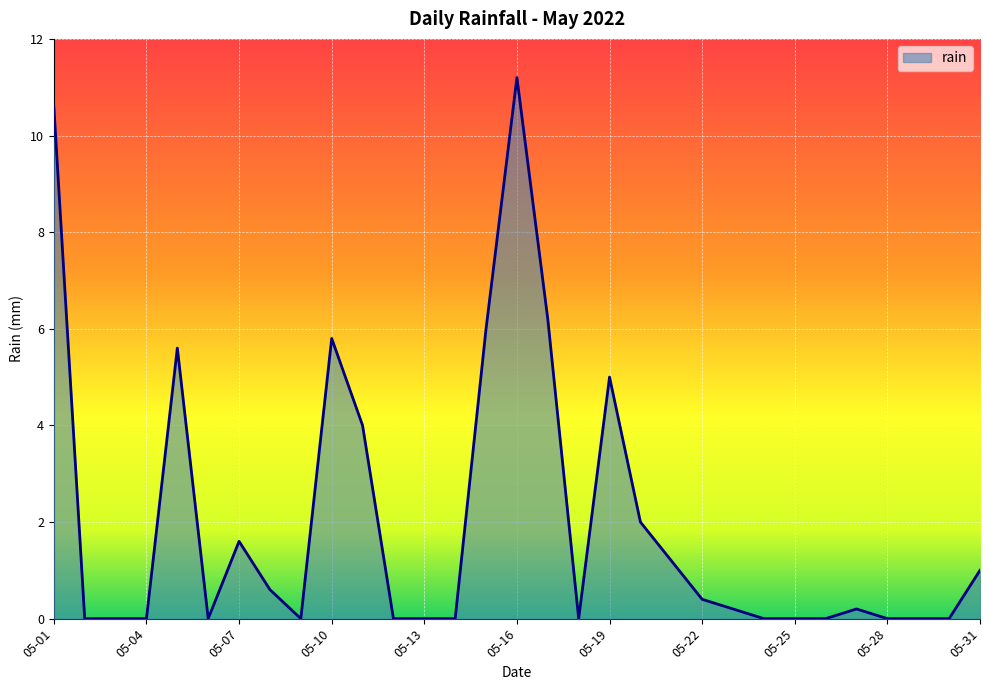

What is the greatest value displayed?

11.2